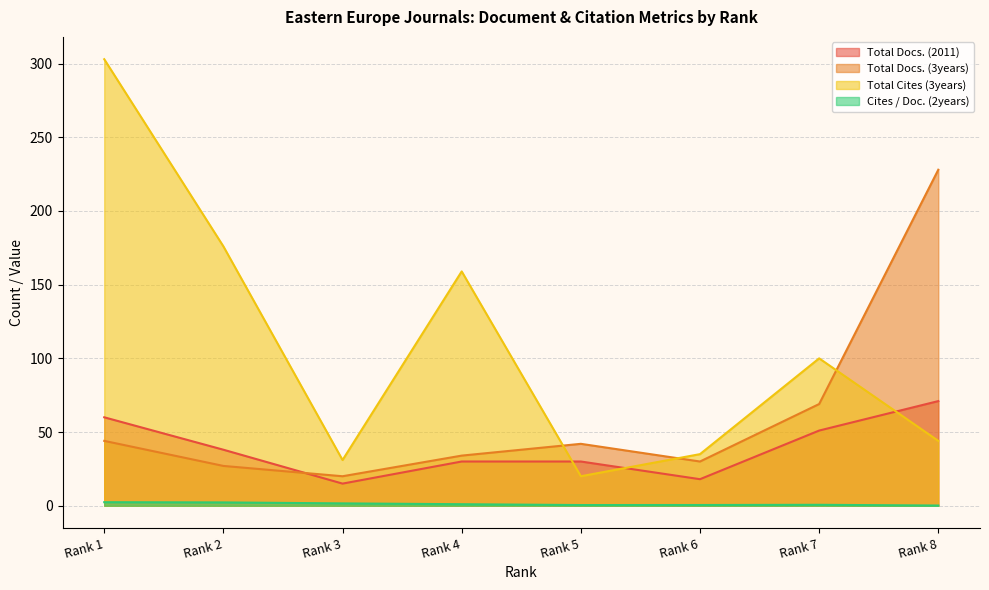

What is the total value across all series at Rank 7?

220.6